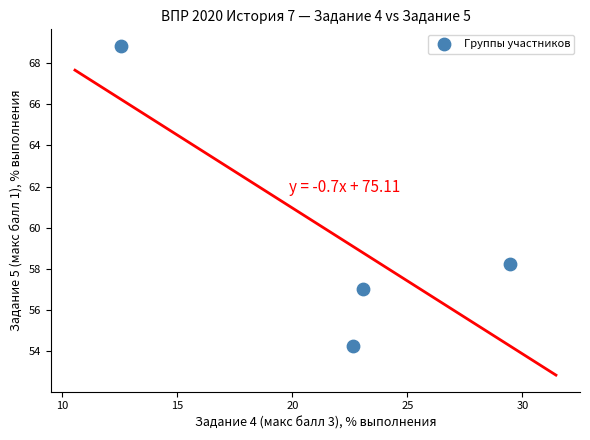

What is the average X value?

21.9